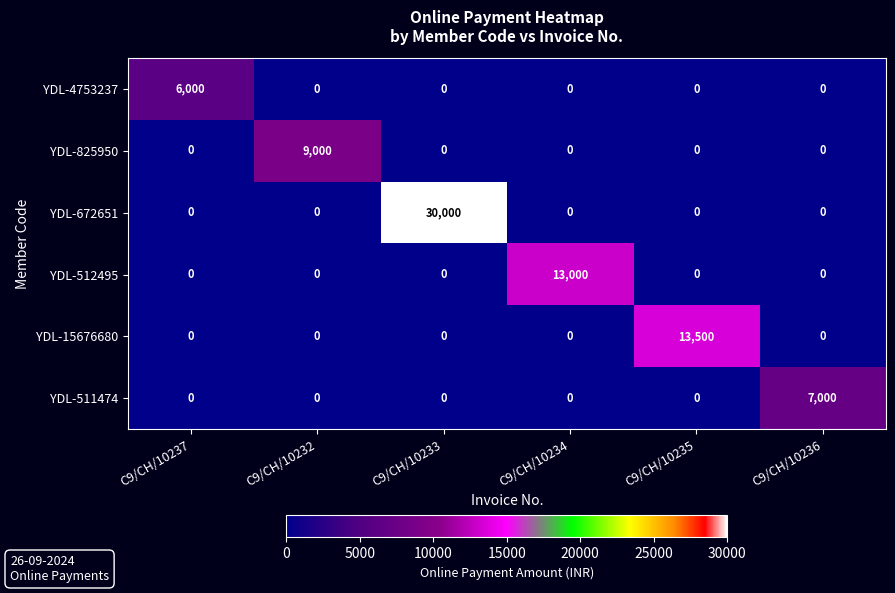

What is the difference between the highest and lowest values at C9/CH/10236?

7000